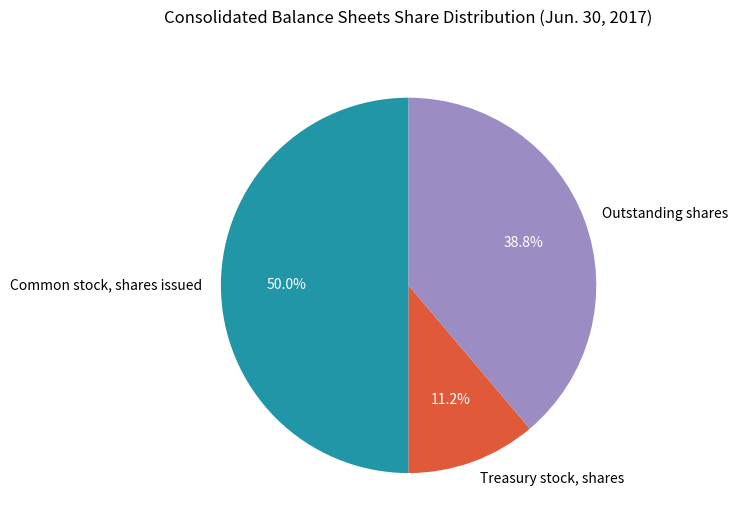

Which slice is the largest?

Common stock, shares issued